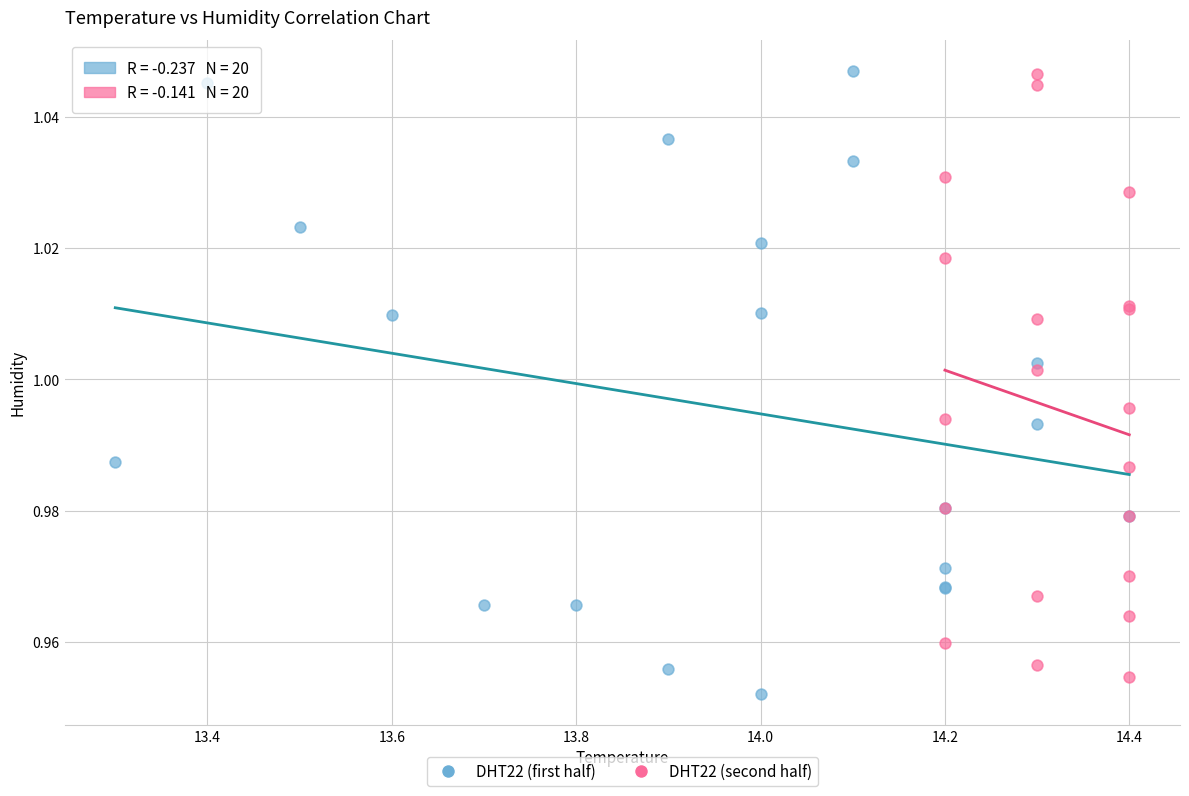

What are all the series names shown in the legend?

DHT22 (first half), DHT22 (second half)